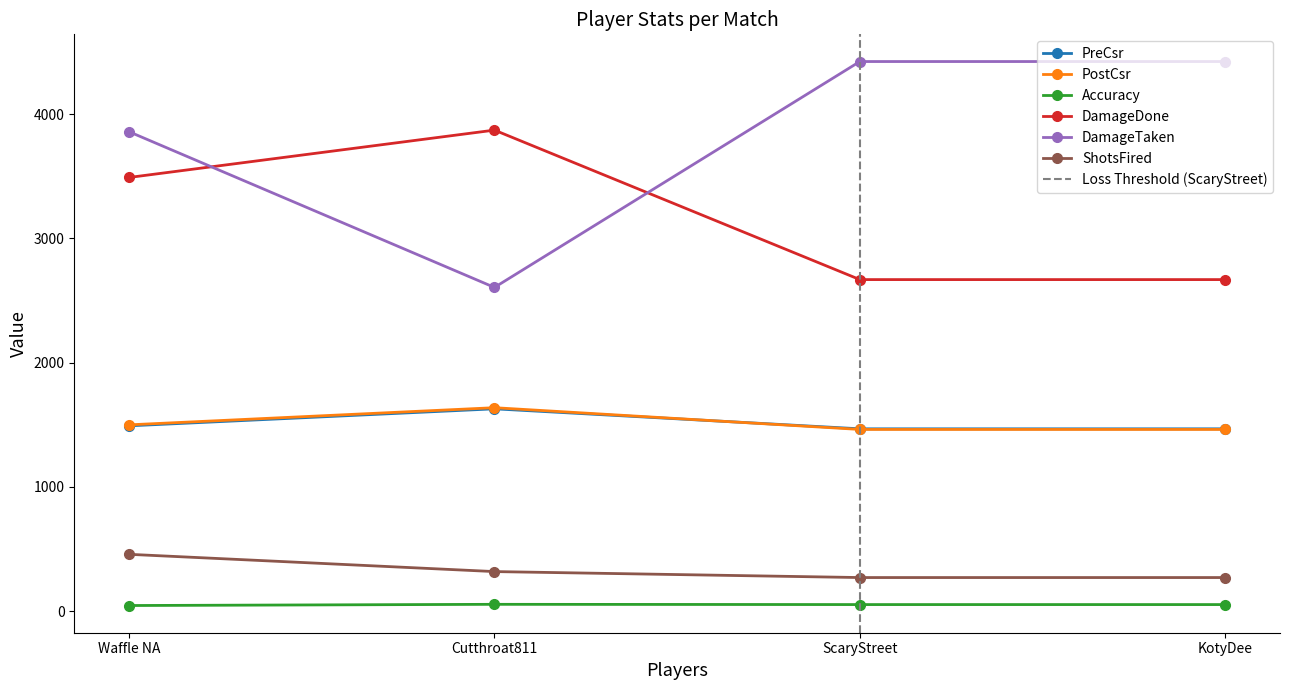

What is the label of the 3rd point from the left?

ScaryStreet